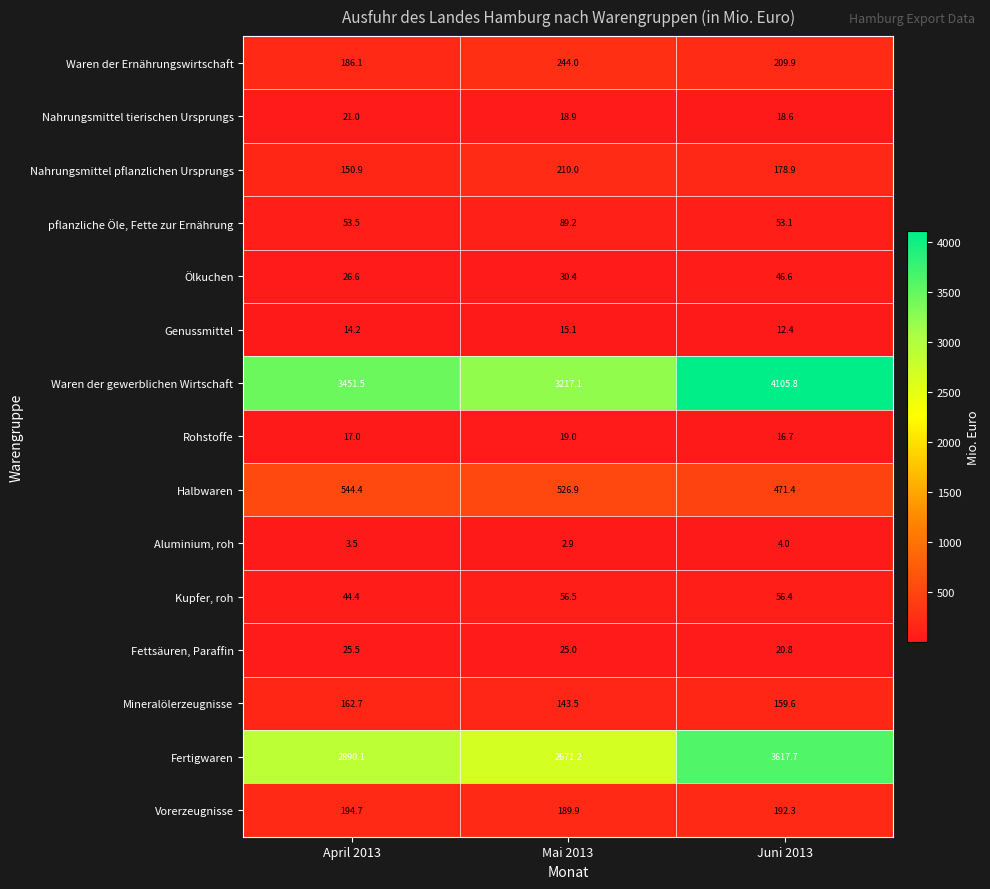

Between April 2013 and Mai 2013, which series saw the biggest shift?

Waren der gewerblichen Wirtschaft